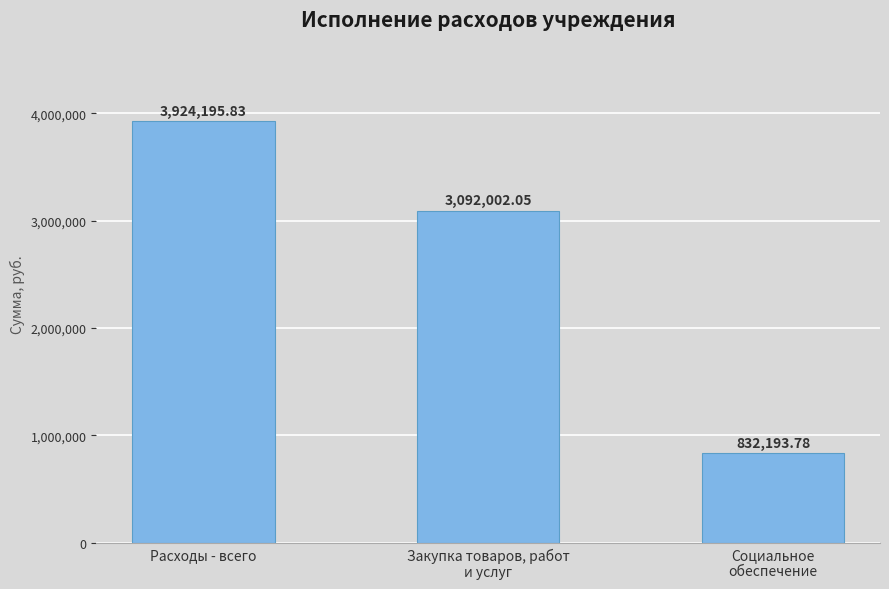

What is the label of the 1st bar from the left?

Расходы - всего